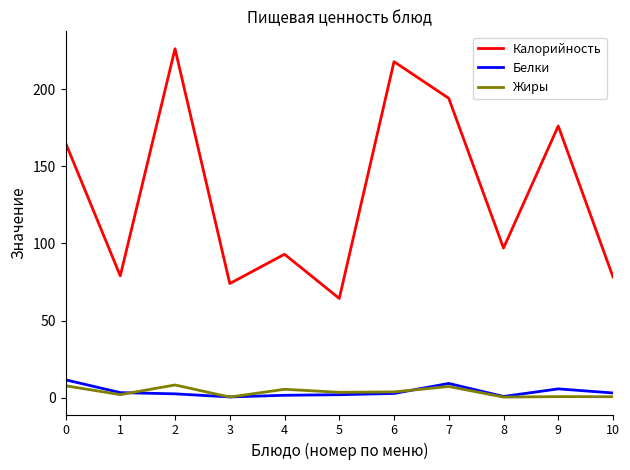

Rank the series by their maximum value, from lowest to highest.

Жиры, Белки, Калорийность